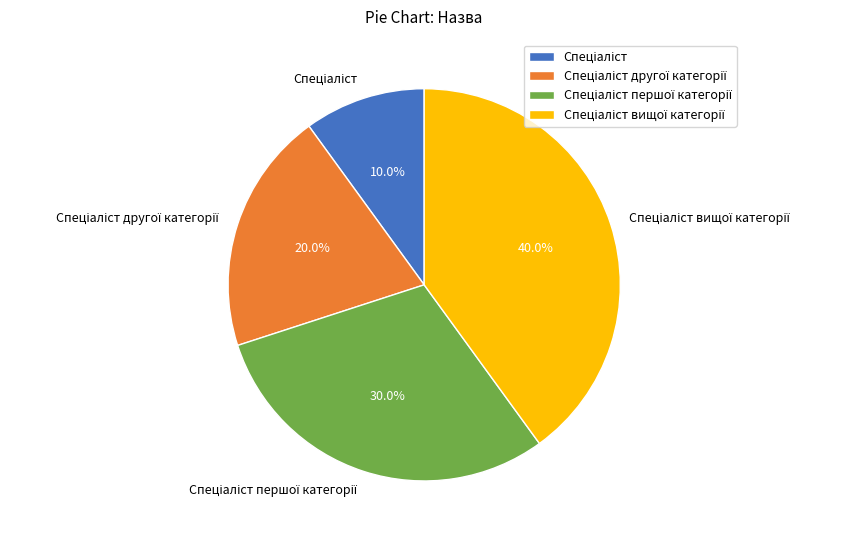

Is there a majority slice in this chart?

No